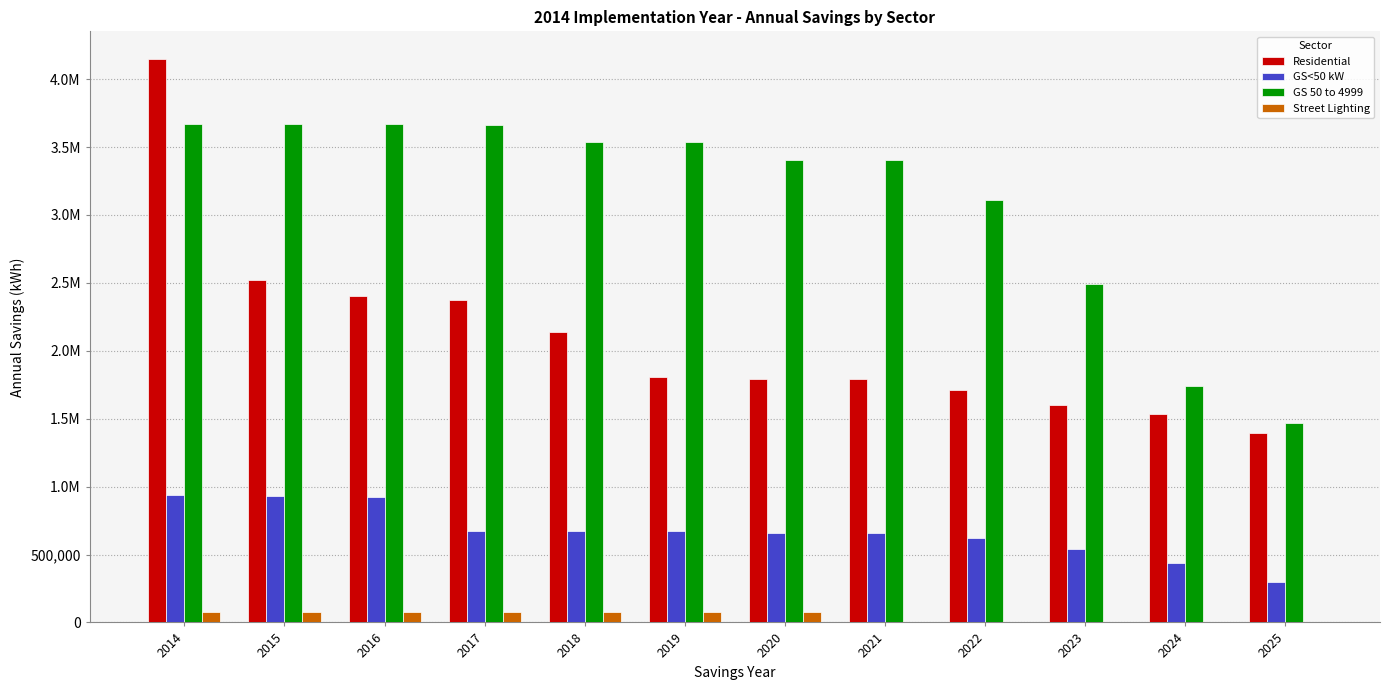

True or false: GS<50 kW has a value of 1114143.5 at 2022.

False